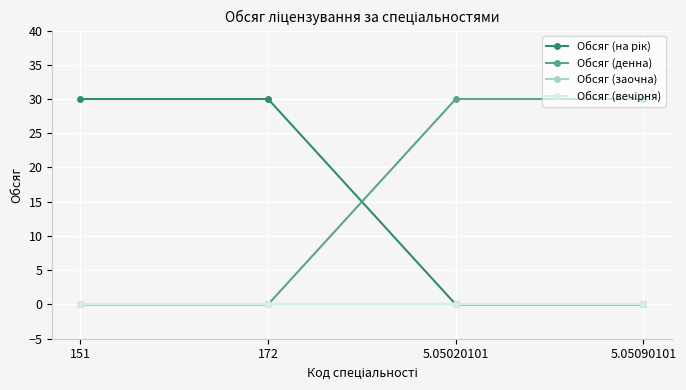

Reading left to right, list all the values displayed in this chart.

Обсяг (на рік): 151=30	172=30	5.05020101=0	5.05090101=0
Обсяг (денна): 151=0	172=0	5.05020101=30	5.05090101=30
Обсяг (заочна): 151=0	172=0	5.05020101=0	5.05090101=0
Обсяг (вечірня): 151=0	172=0	5.05020101=0	5.05090101=0